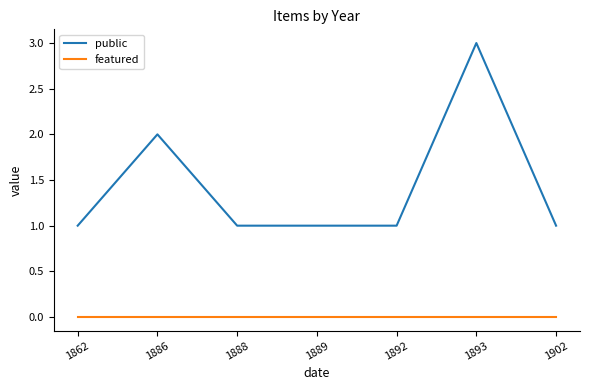

Which label corresponds to the largest value in the chart?

1893